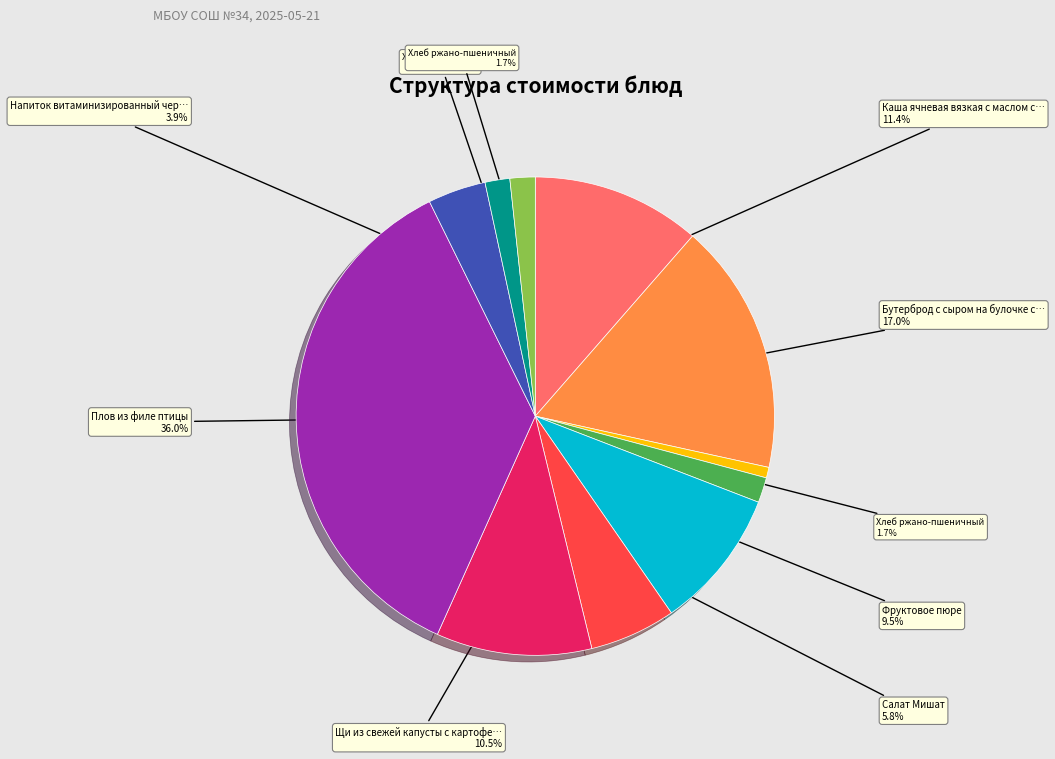

Is there a majority slice in this chart?

No